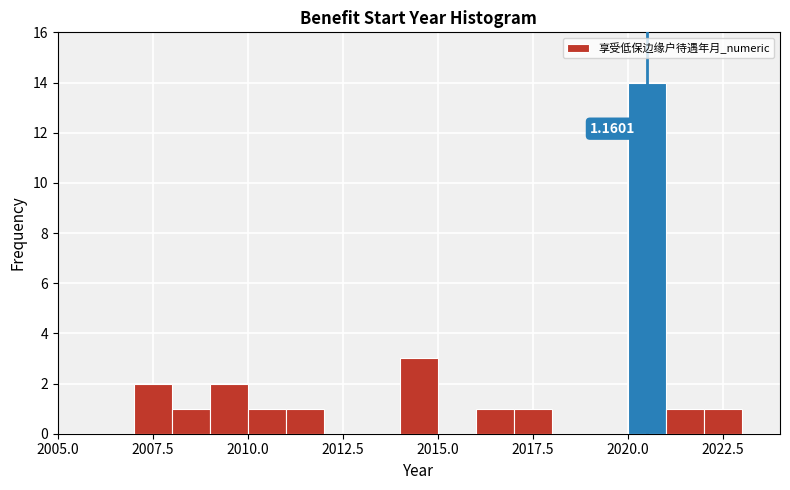

Read against the x-axis, roughly where is the centre of the tallest bar?

2020.5